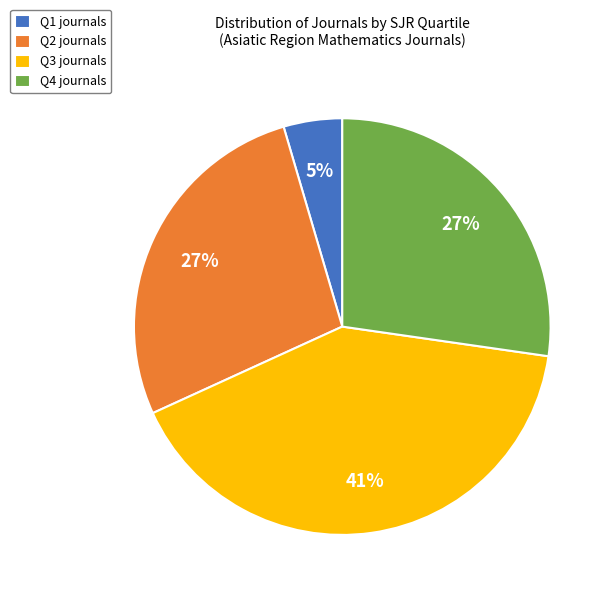

To the nearest percent, what is the difference between the largest and smallest slice percentages?

36%